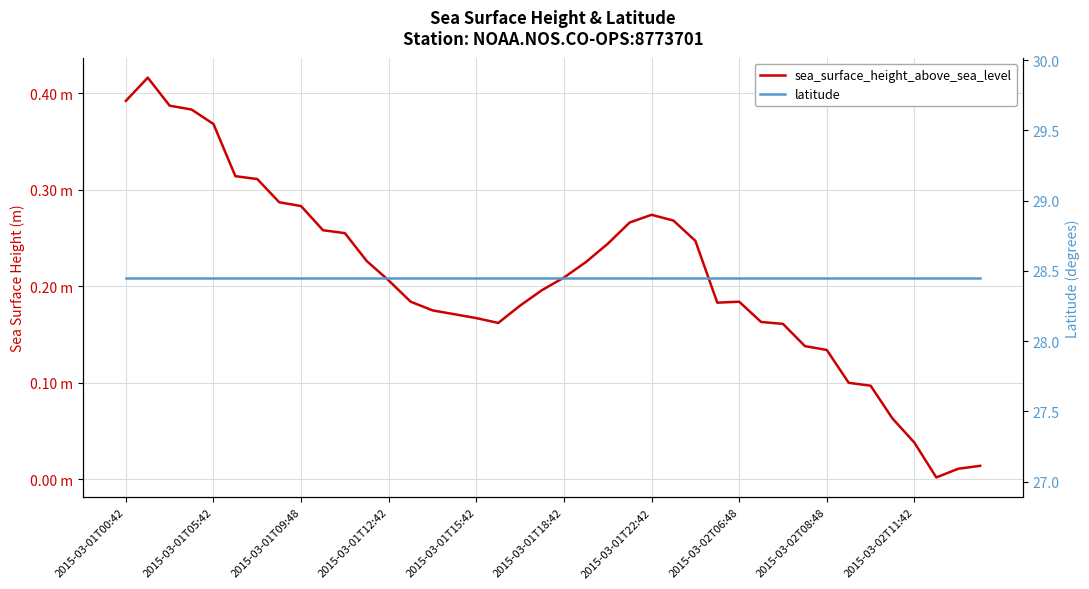

Between 2015-03-02T06:48 and 30, which series saw the biggest shift?

sea_surface_height_above_sea_level